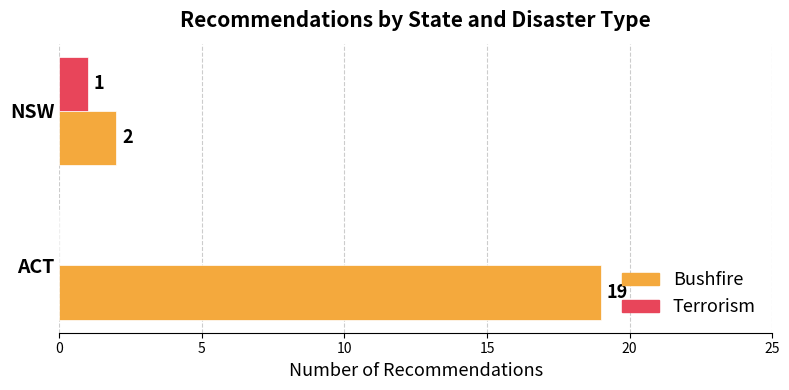

Which category has the highest value in the Terrorism series?

NSW